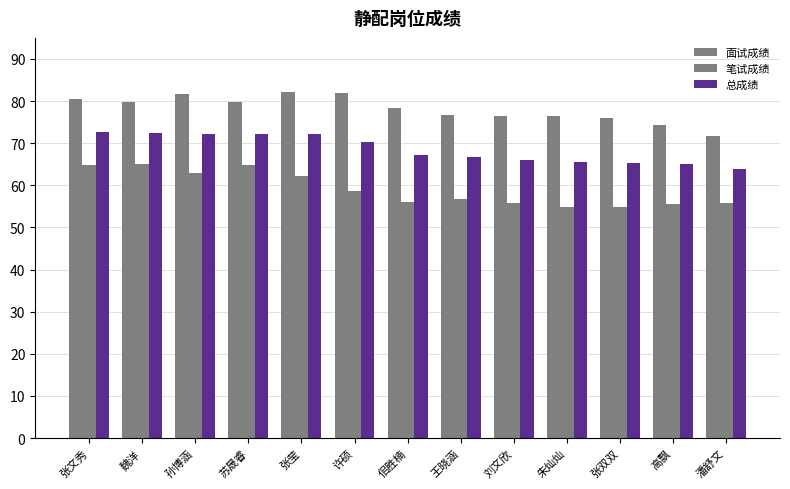

At which label does 笔试成绩 reach its minimum?

朱灿灿